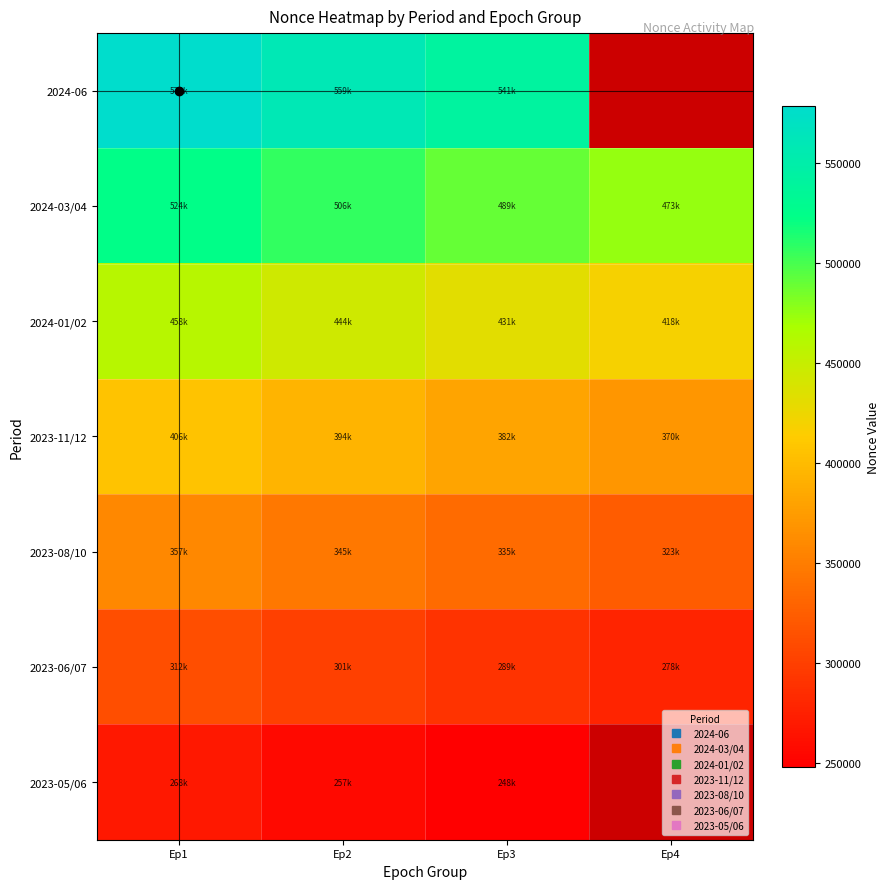

At Ep1, list the series in order from largest to smallest.

2024-06, 2024-03/04, 2024-01/02, 2023-11/12, 2023-08/10, 2023-06/07, 2023-05/06